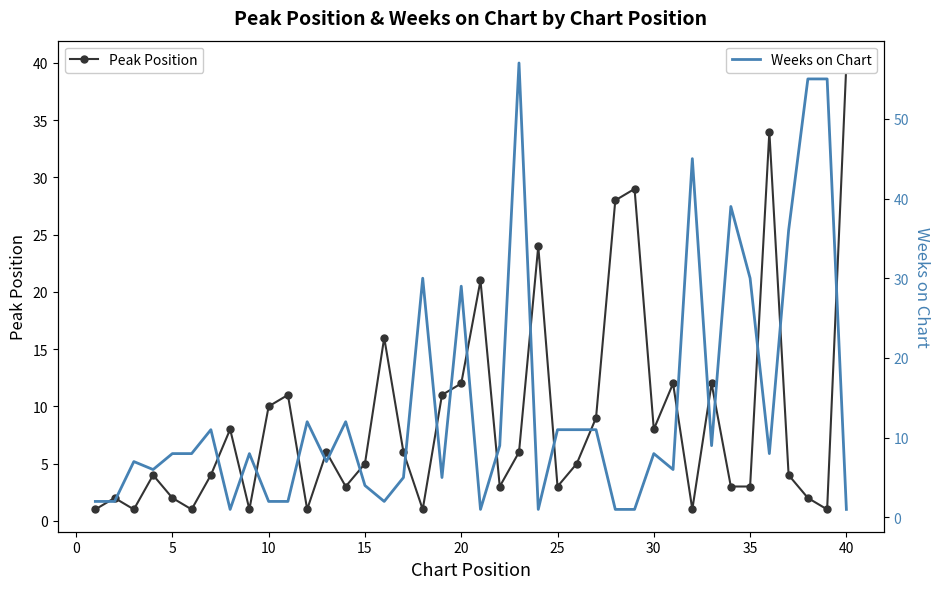

True or false: Peak Position has more than 2 points higher than both neighbors.

True